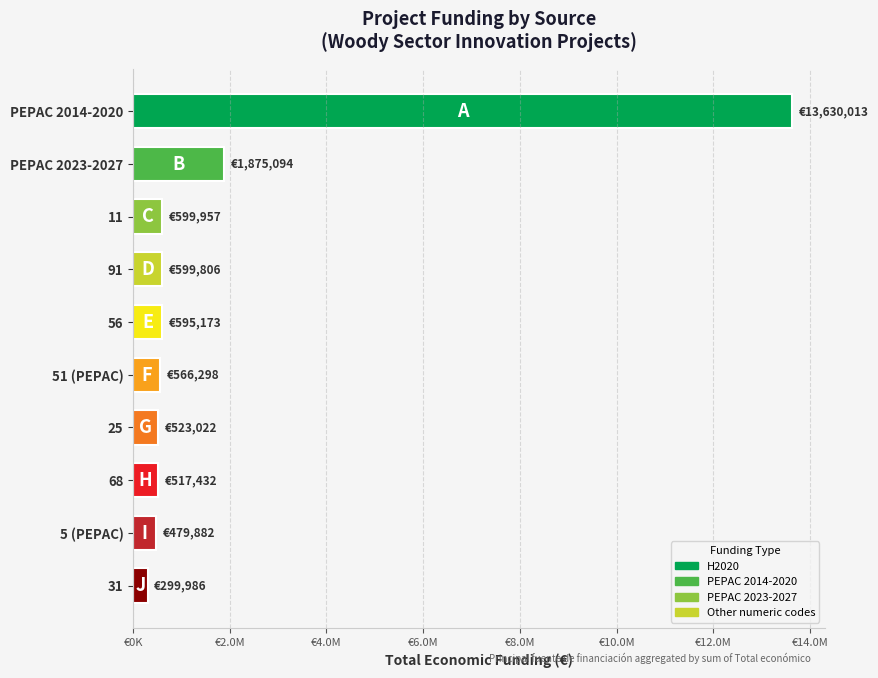

Are the bars horizontal?

Yes